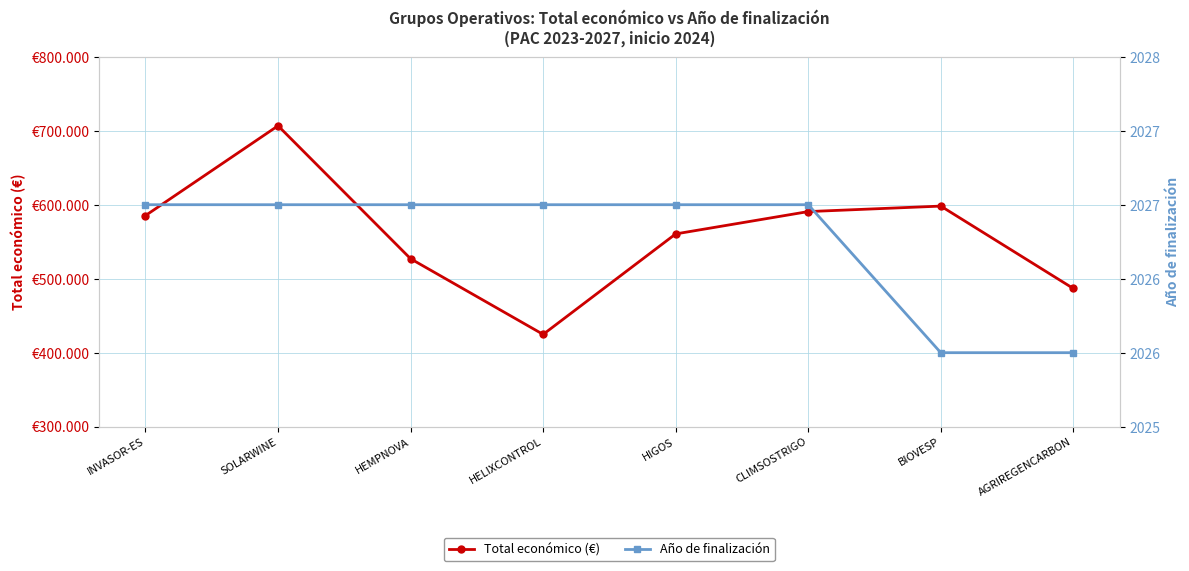

True or false: Total económico (€) and Año de finalización cross at least once.

False